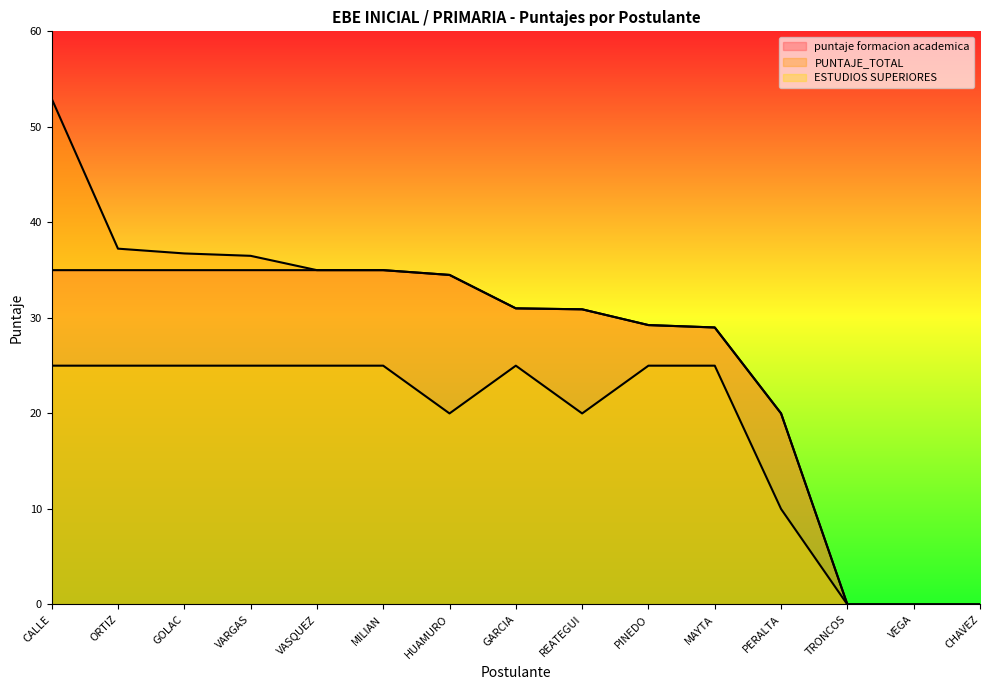

What is the label of the 7th point from the right?

REATEGUI